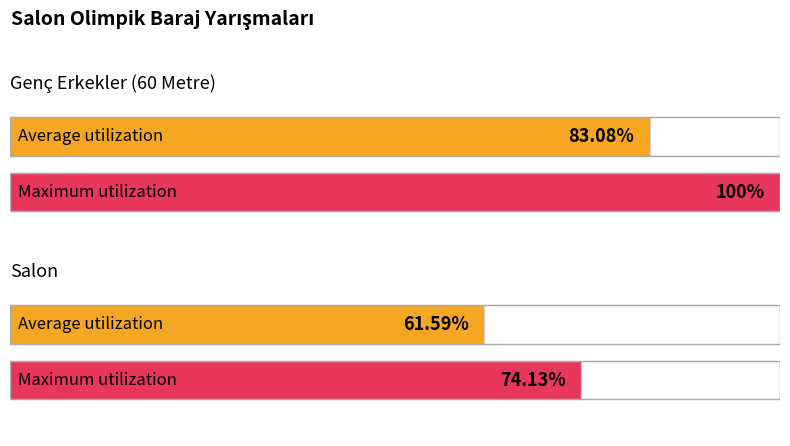

How many bars are there in each group?

2